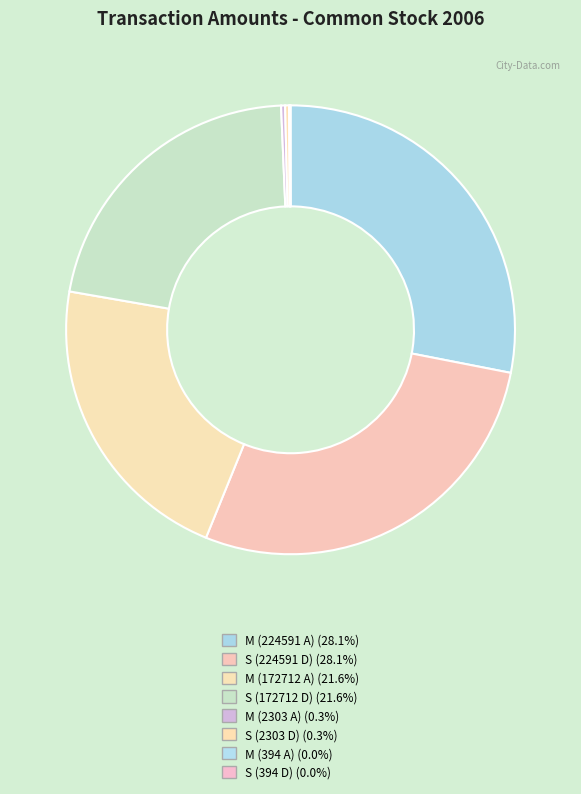

How many slices are in this pie chart?

8